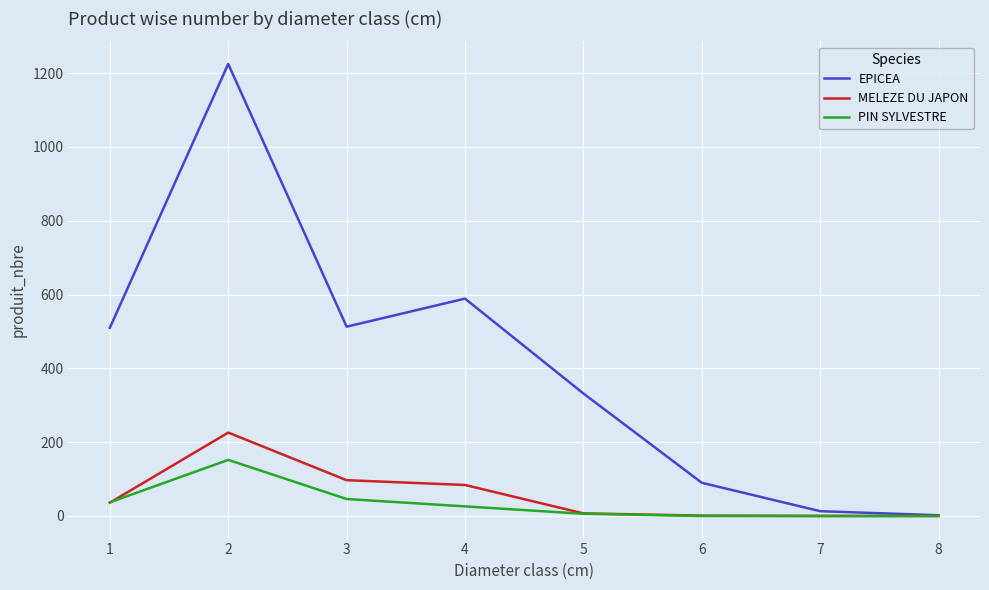

What is the maximum value shown in the chart?

1225